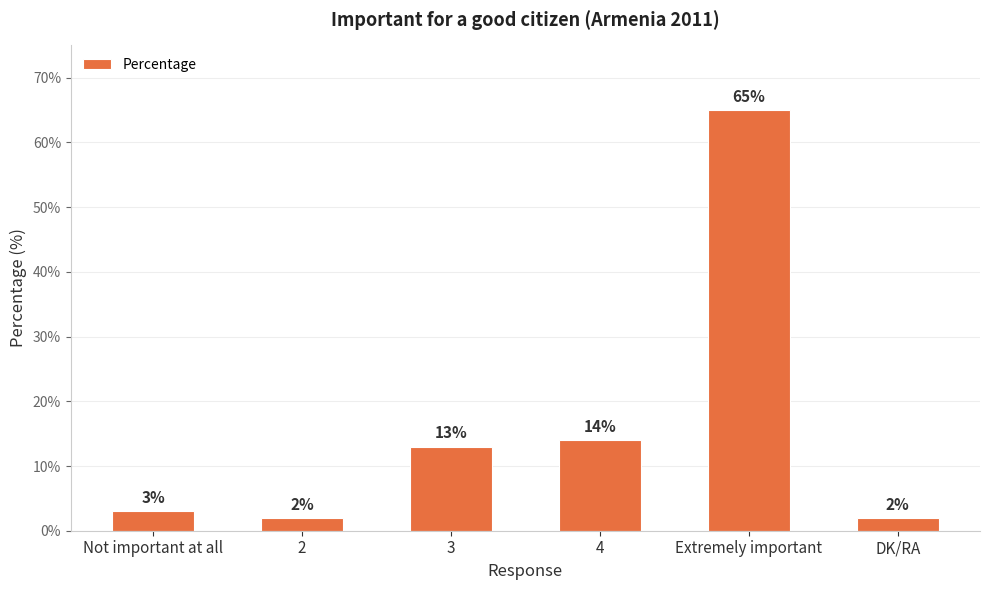

The value at 4 is 14. True or false?

True